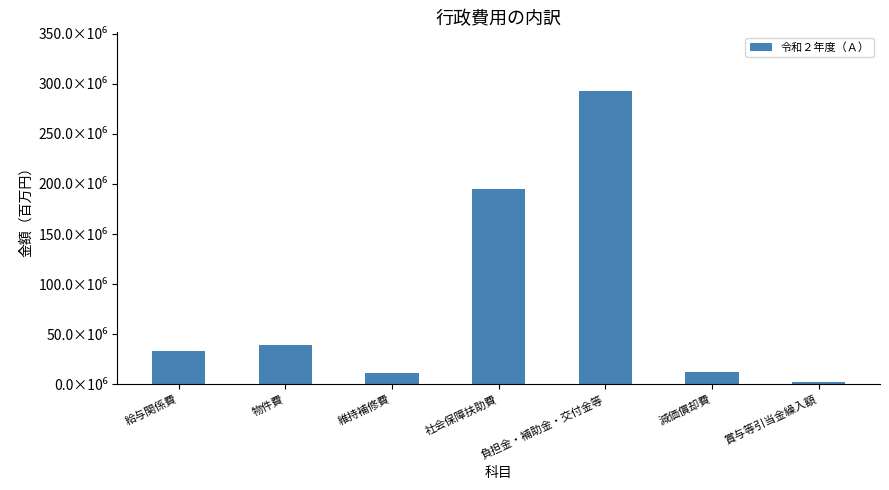

Reading right to left, list all the values displayed in this chart.

2888067	12753763	292734646	194569920	11257425	39493460	33094139